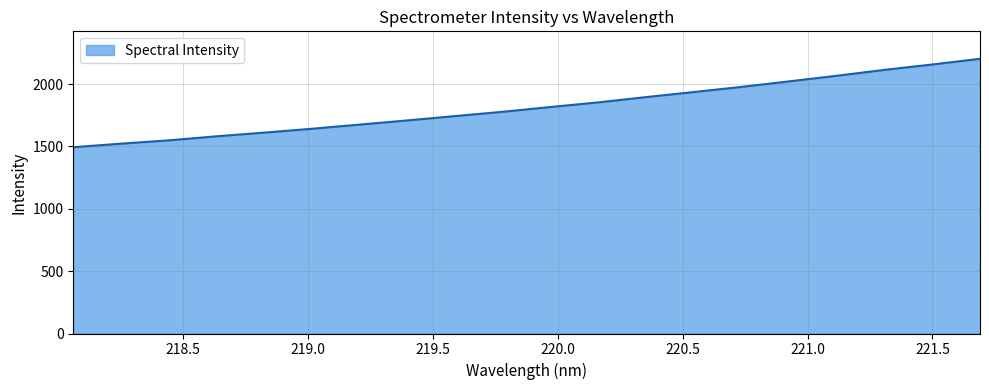

What is the minimum value shown in the chart?

1493.9